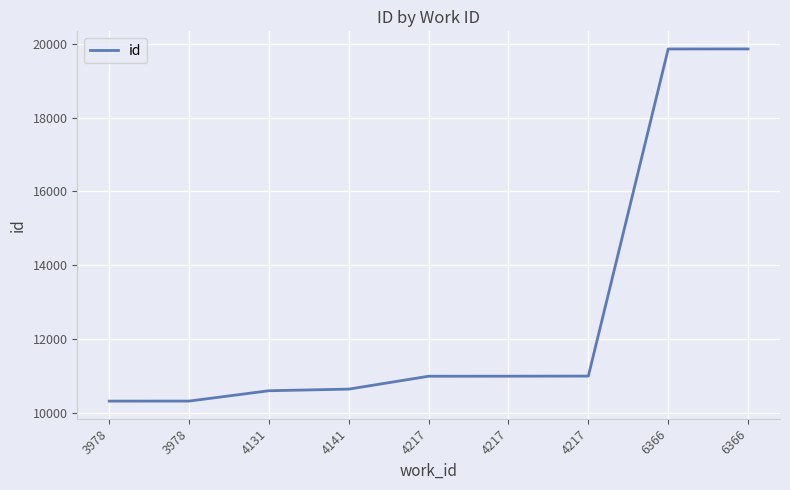

The value at 4141 is 10646. True or false?

True